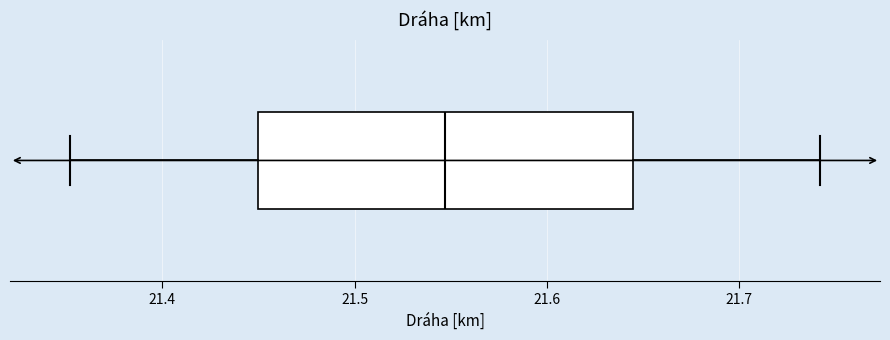

Read this box plot against the x-axis: the position of the median line, the range covered by the box, and the ends of both whiskers. The values are not printed on the chart, so give them approximately, as read against the axis.

median 21.55, box 21.45 to 21.64, whiskers 21.35 to 21.74